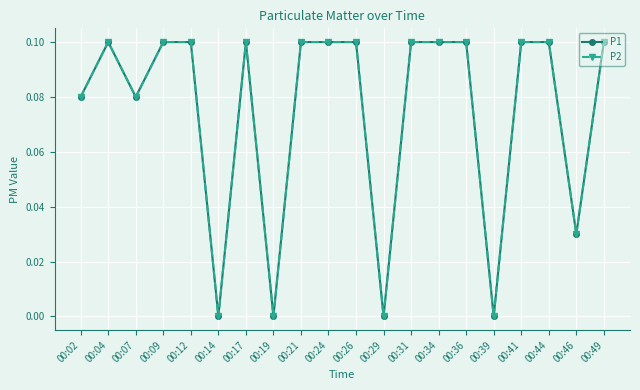

What is the average value of the P1 series?

0.1